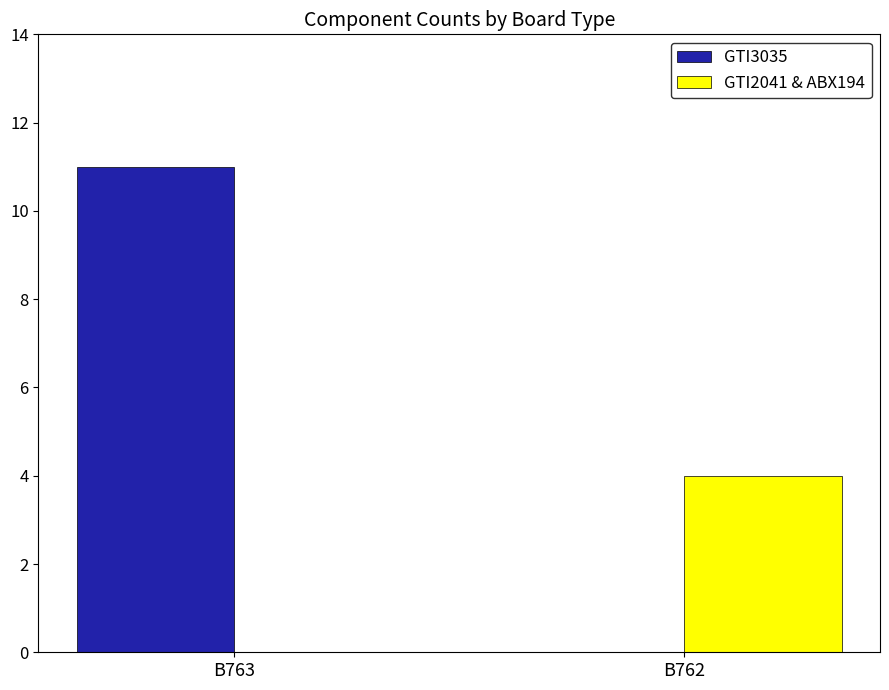

How many positive values does the GTI2041 & ABX194 series have?

1